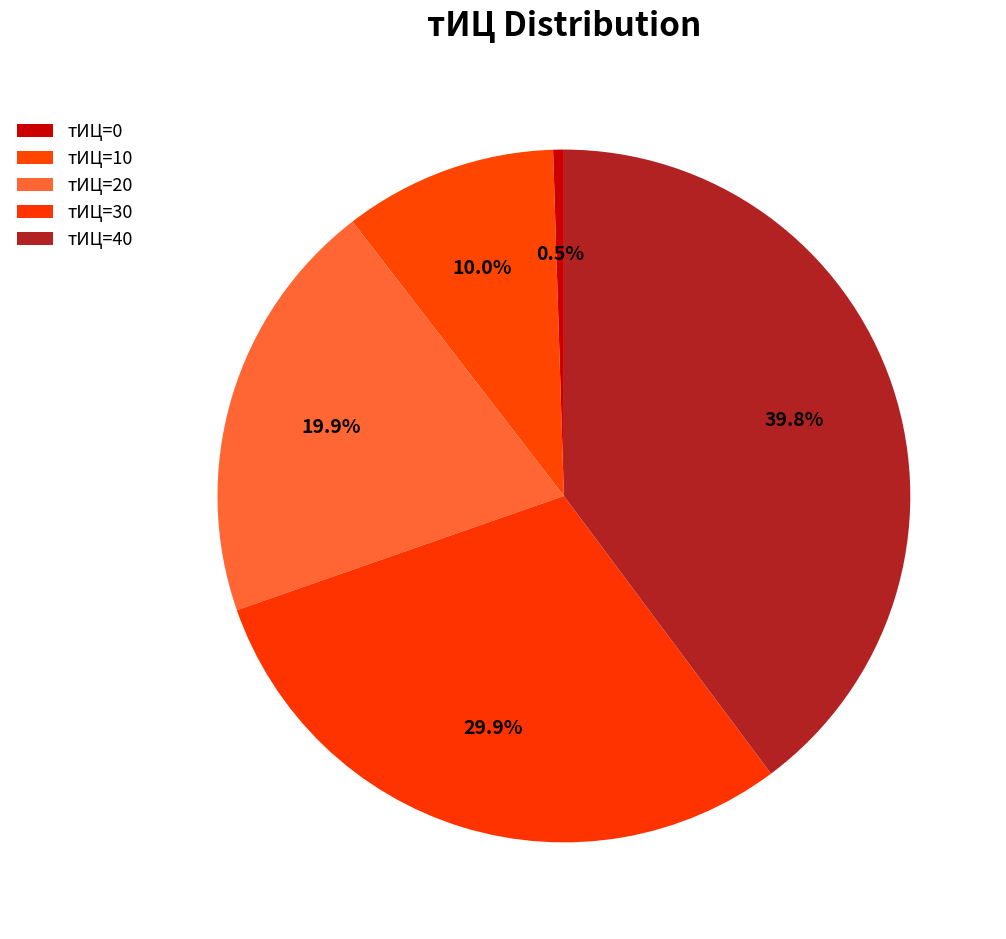

Count the number of slices in the pie.

5